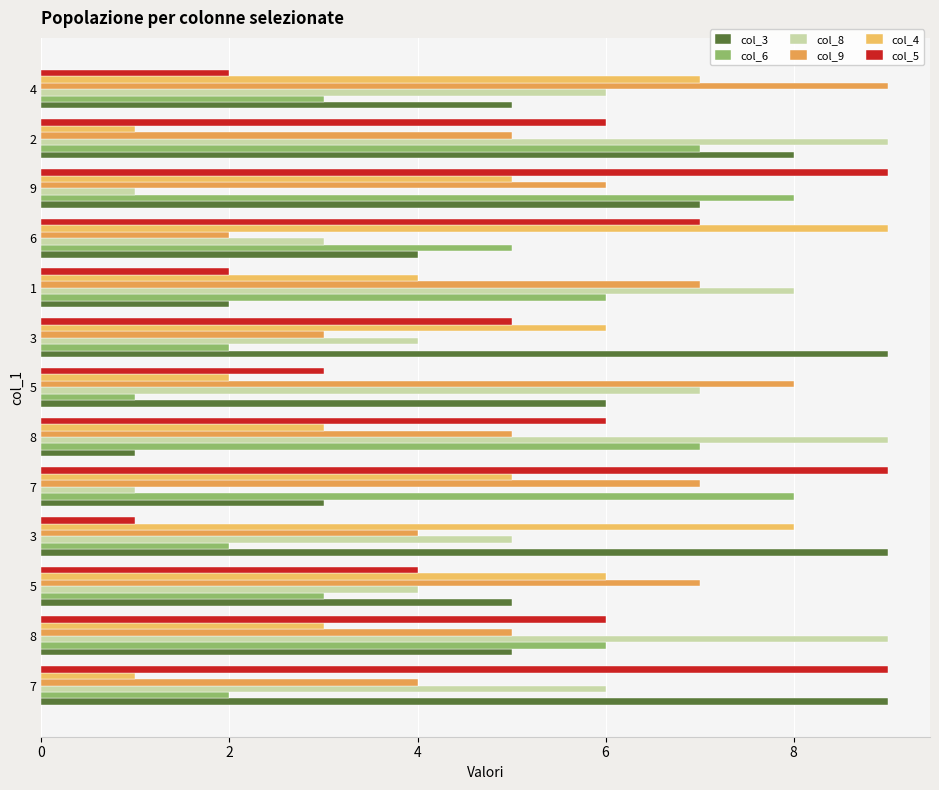

How many data points does each series have?

13